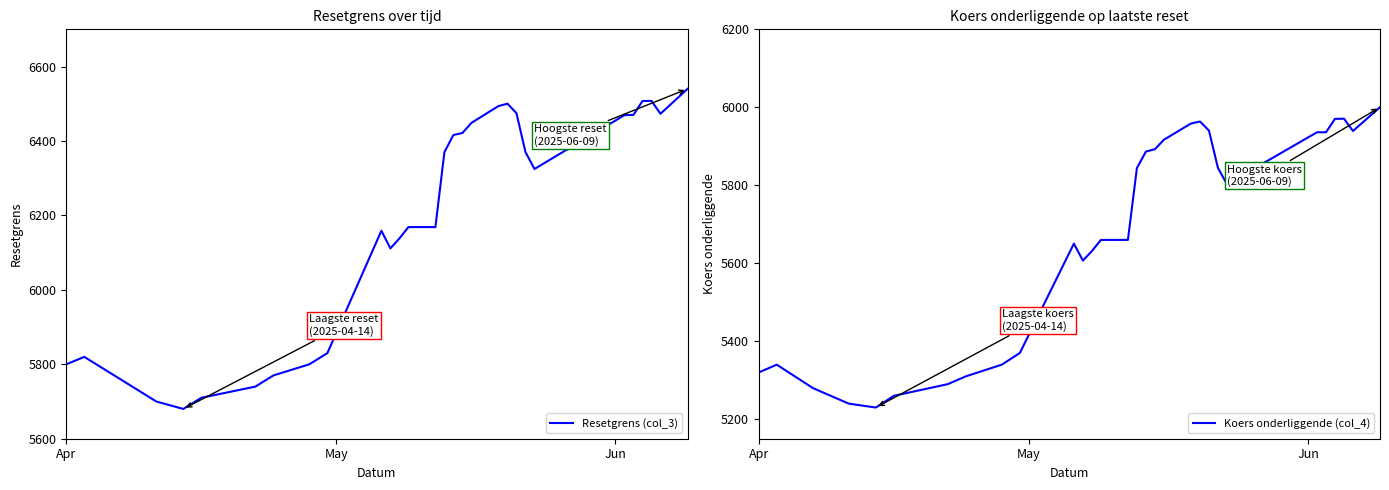

What is the minimum value for Koers onderliggende (col_4)?

5230.0